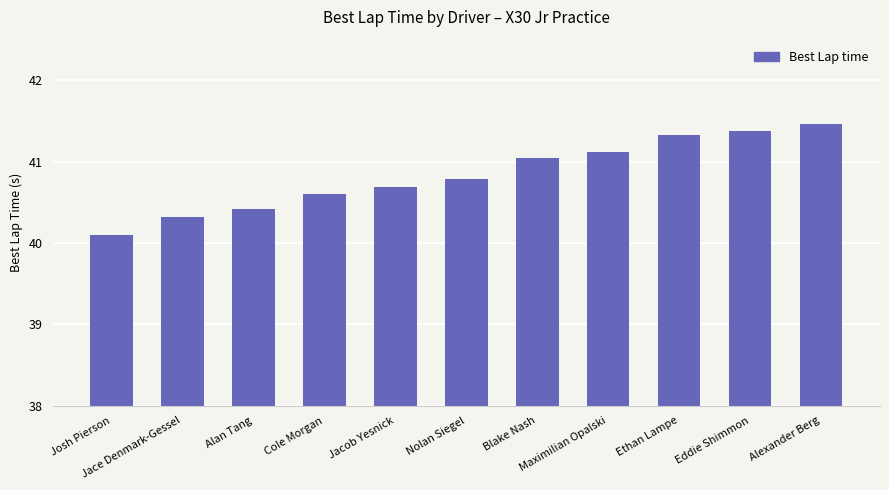

What is the difference between the maximum and minimum values?

1.4